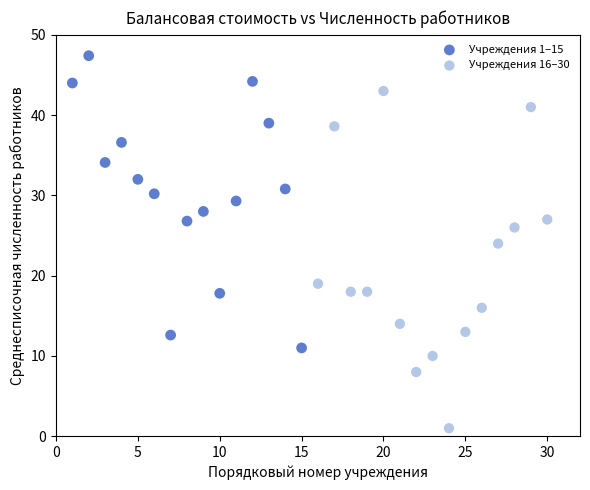

What are all the series names shown in the legend?

Учреждения 1–15, Учреждения 16–30